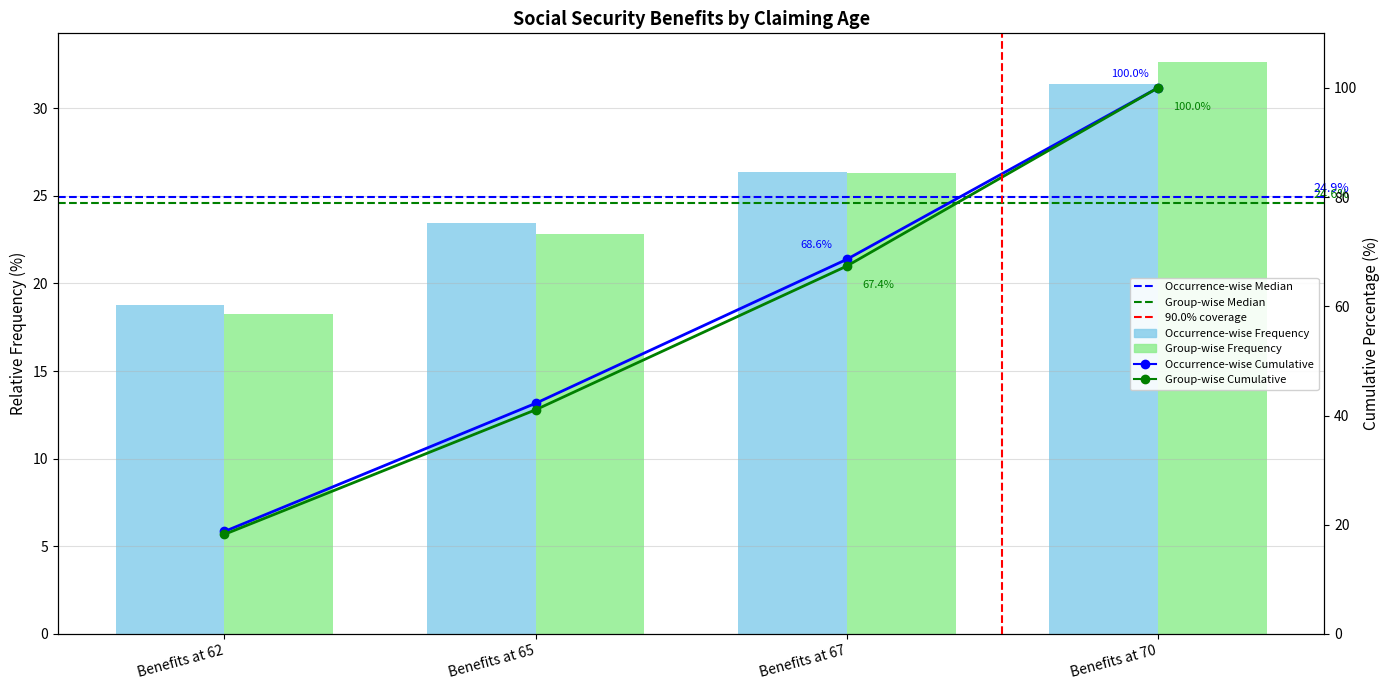

How many distinct data groups are displayed?

2